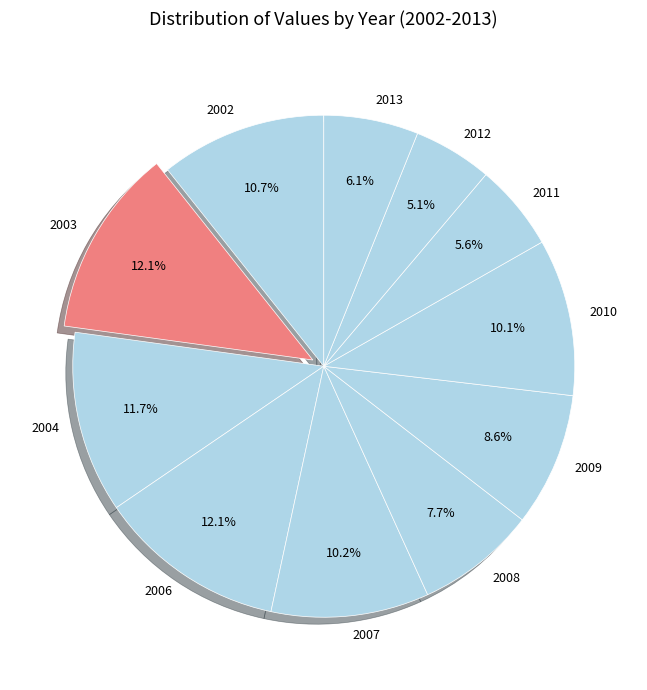

How many slices are in this pie chart?

11